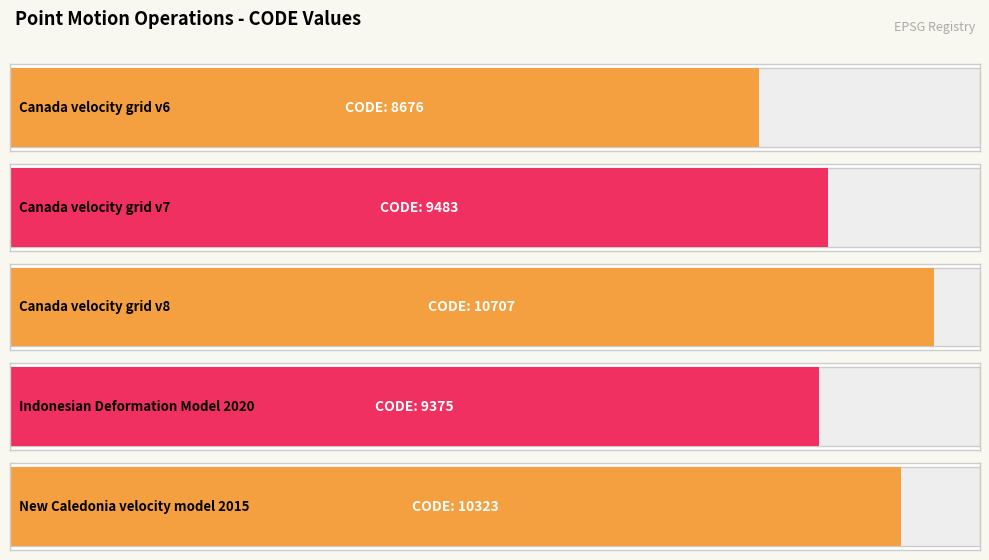

Read the value at Canada velocity grid v7, to the nearest 100.

9500